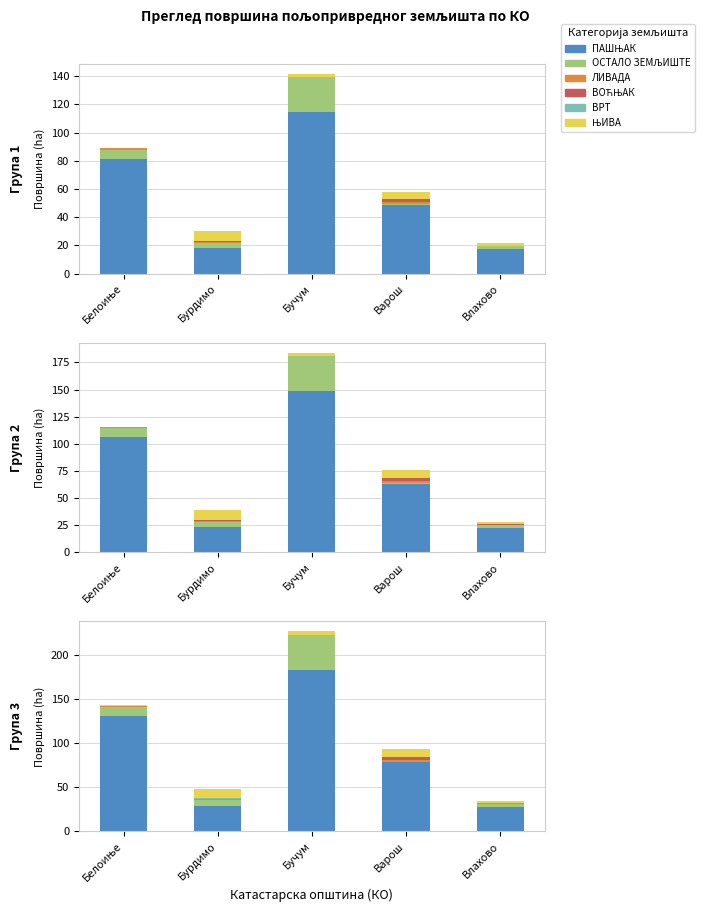

Which series changed the most between Бурдимо and Бучум?

ПАШЊАК